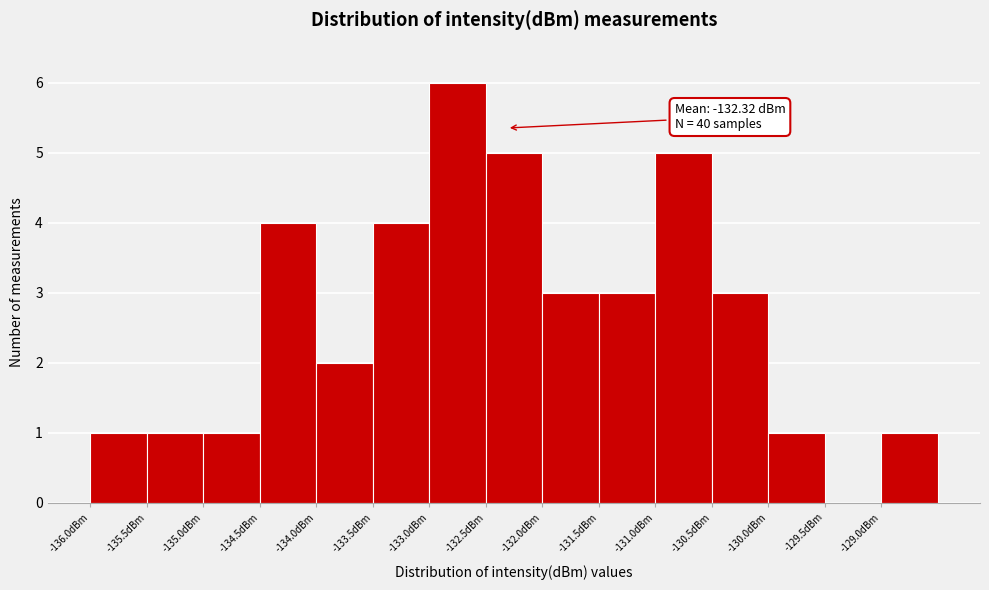

Over which range of the x-axis is the bar tallest?

-133.0 to -132.5